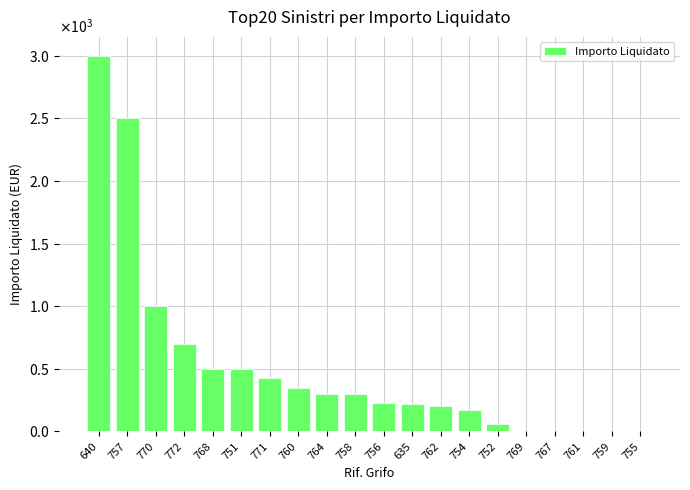

Which has a higher value, 756 or 751?

751